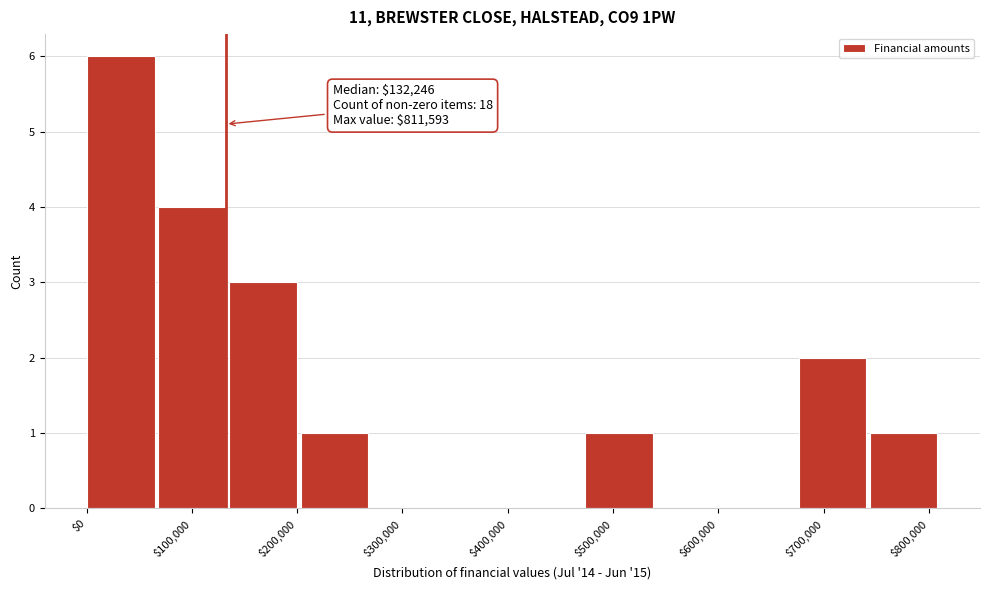

Over which range of the x-axis is the bar tallest?

0 to 70000